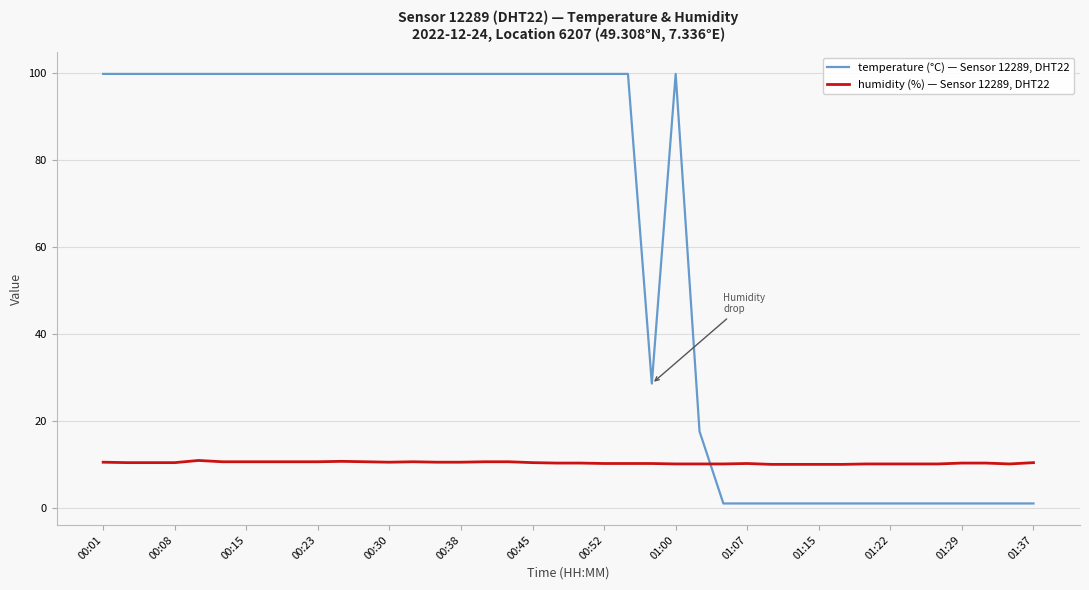

What is the maximum value shown in the chart?

99.9